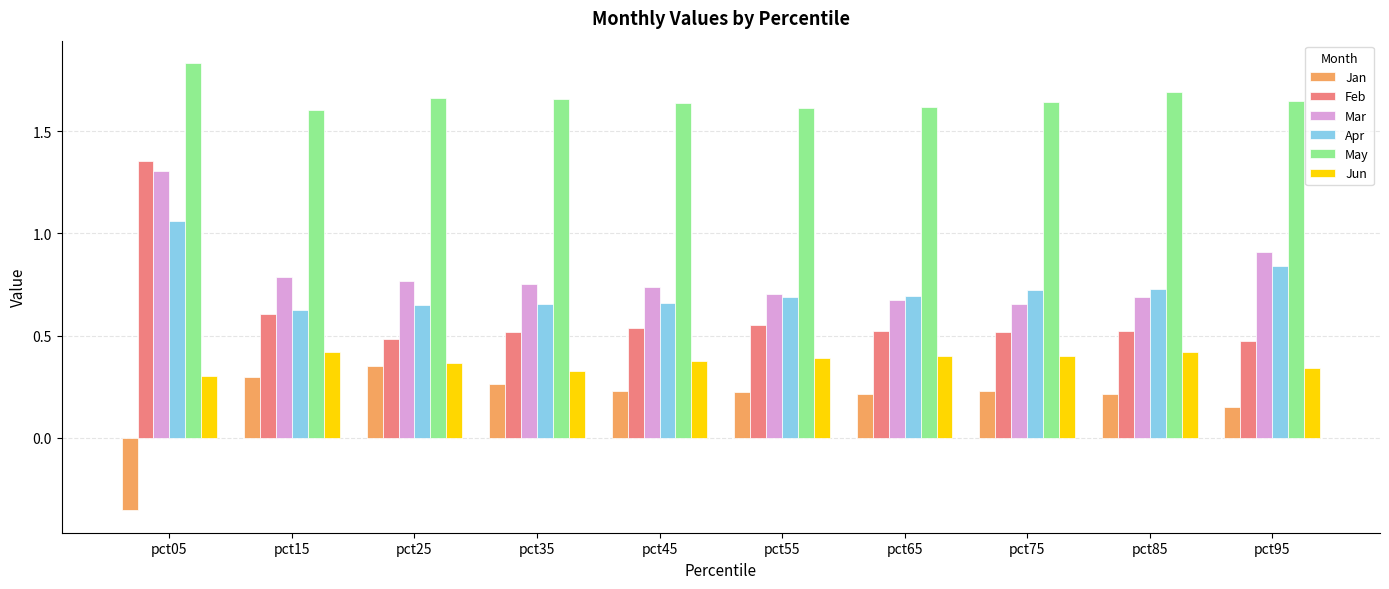

Where does the Jan series first go above 0?

pct15